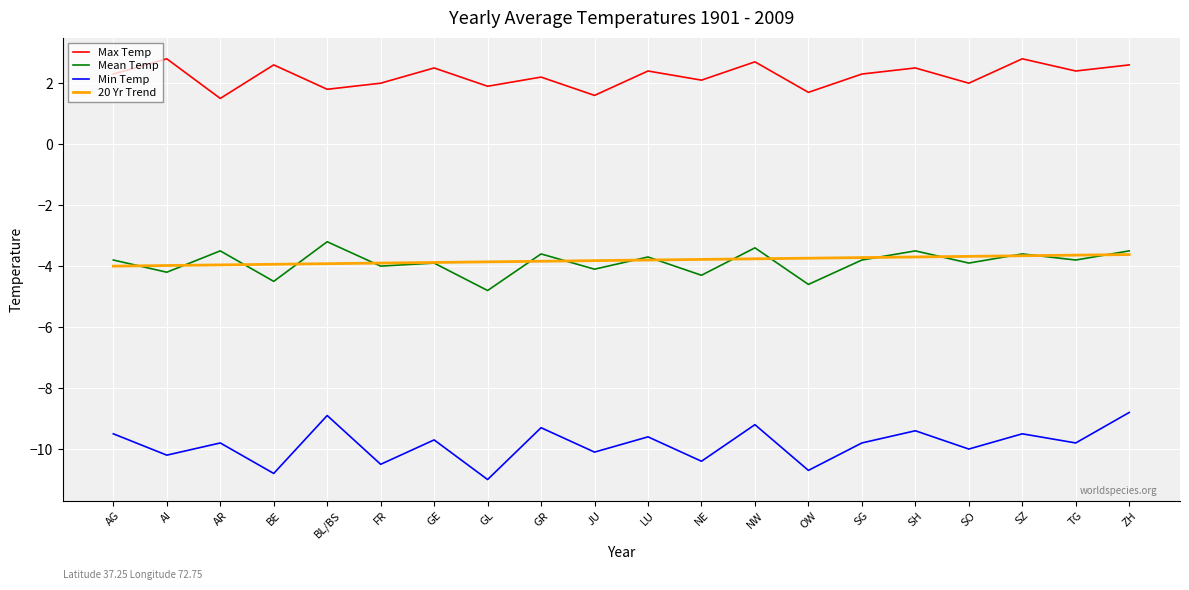

Is it true that 20 Yr Trend equals -3.6 at ZH?

True